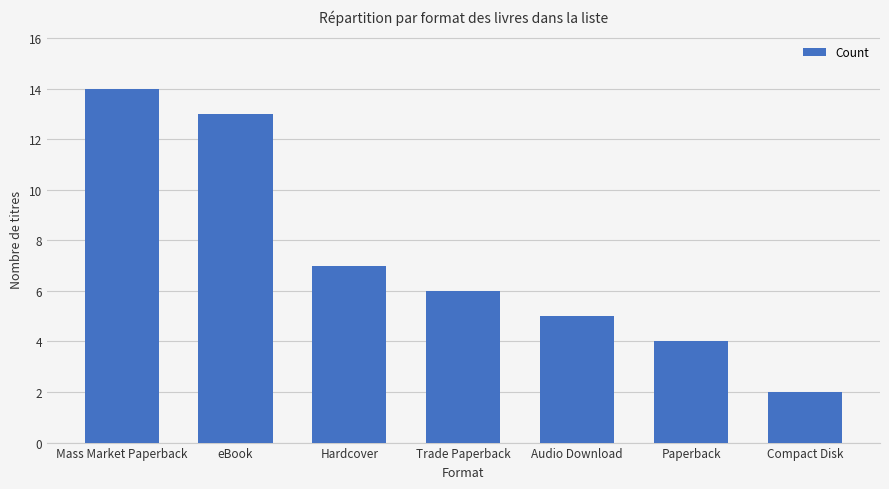

What is the difference between the maximum and minimum values?

12